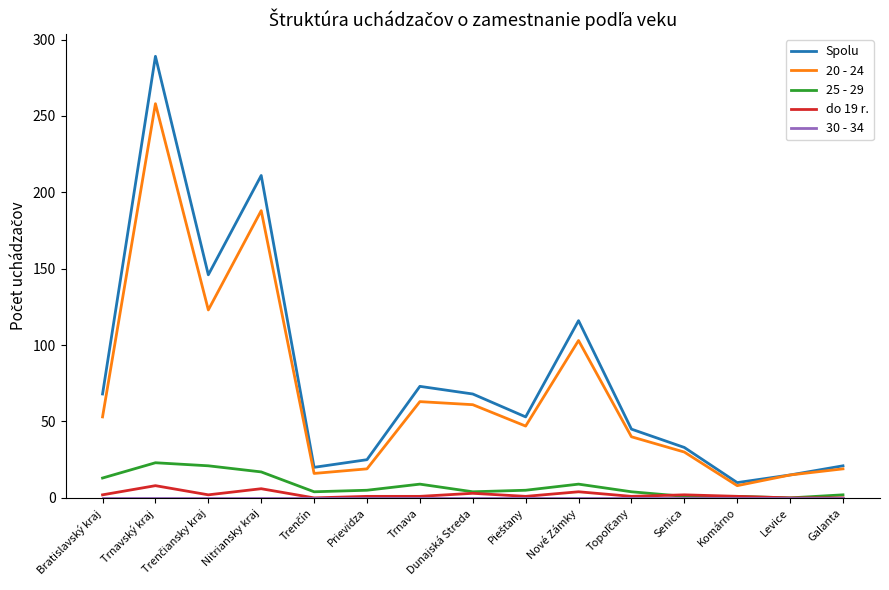

What is the total value across all series at Trnavský kraj?

578